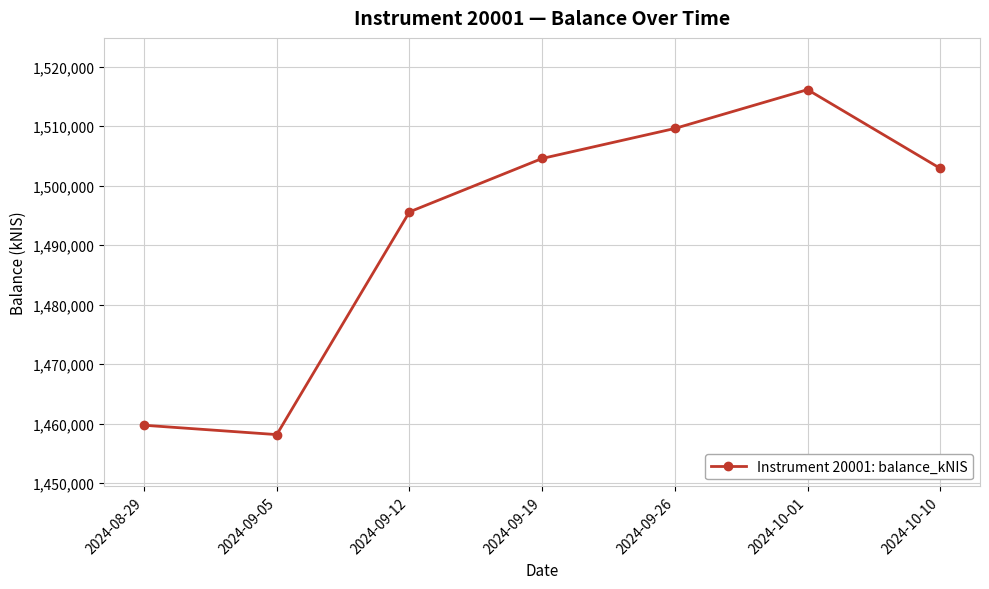

What is the label of the 7th point from the left?

2024-10-10